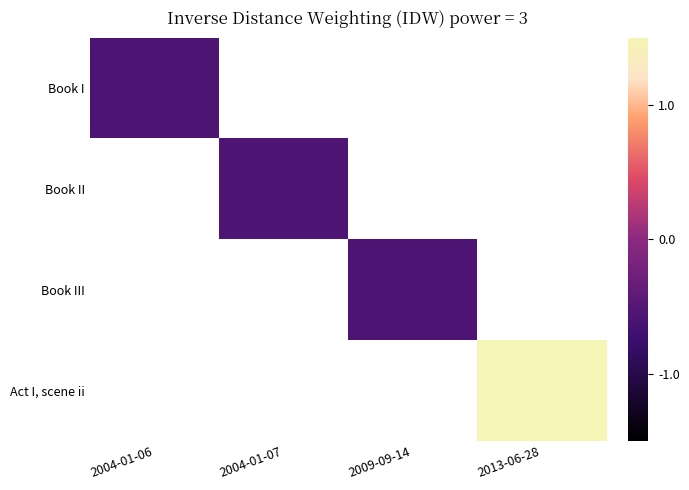

What is the smallest value displayed?

-0.6